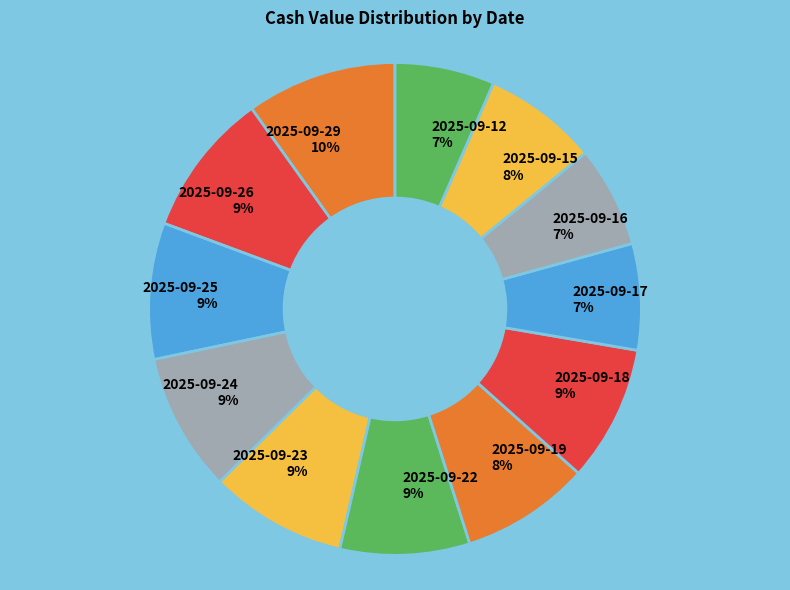

Between 2025-09-15 and 2025-09-25, which is larger?

2025-09-25